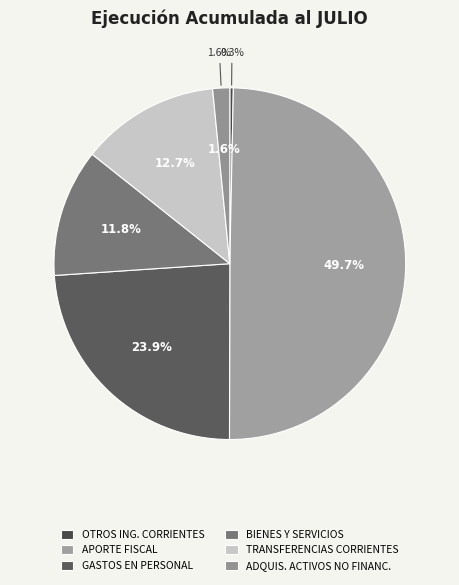

How many segments does this pie chart have?

6